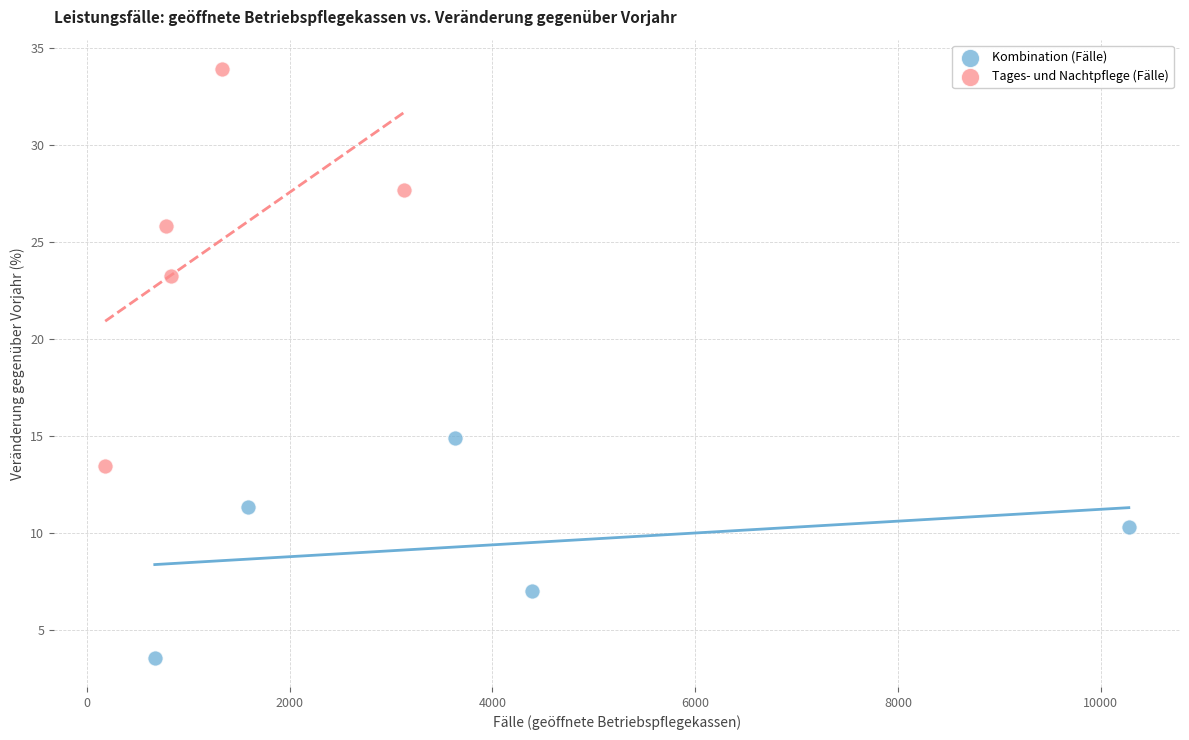

Which series contains the lowest Y value?

Kombination (Fälle)